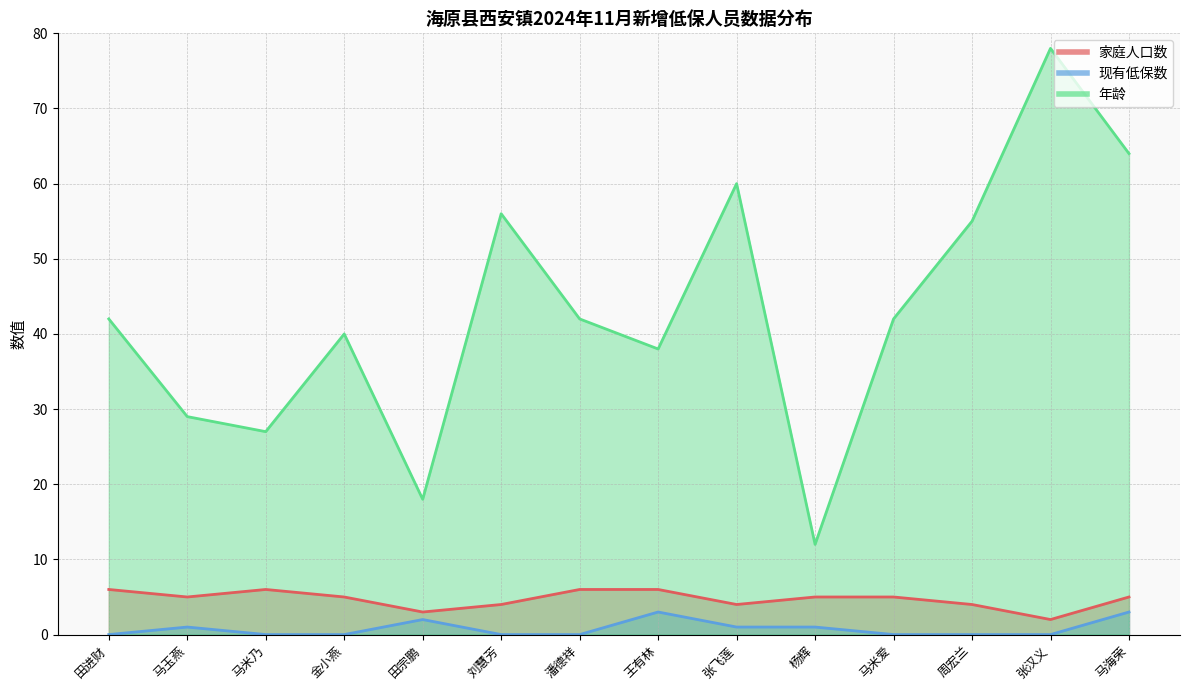

Between 潘德祥 and 马米爱, which series saw the biggest shift?

家庭人口数